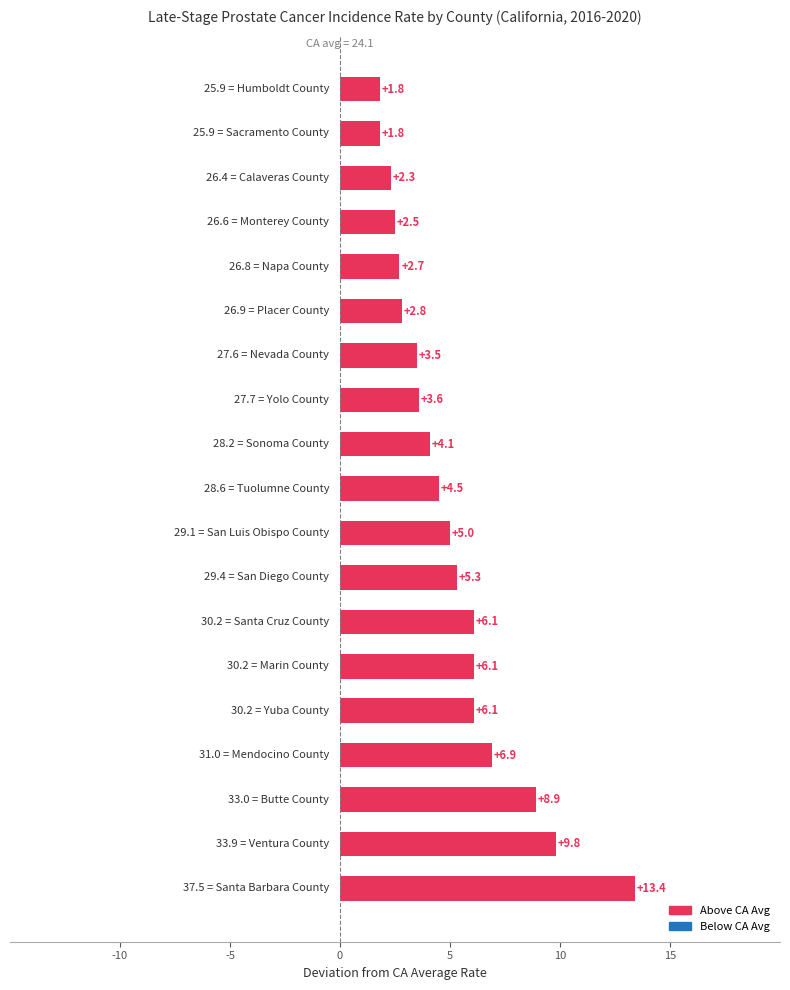

Reading top to bottom, transcribe all the data shown in this chart.

1.8	1.8	2.3	2.5	2.7	2.8	3.5	3.6	4.1	4.5	5.0	5.3	6.1	6.1	6.1	6.9	8.9	9.8	13.4